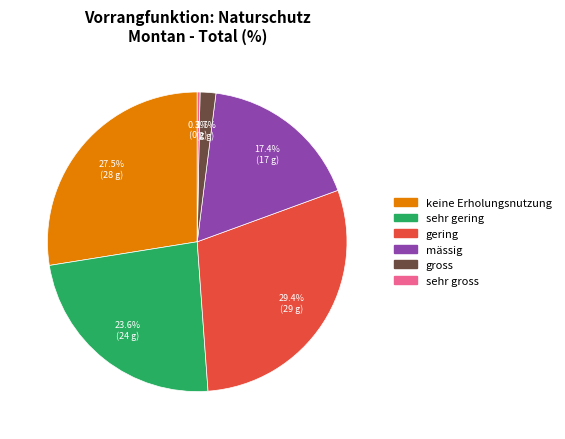

What percentage is the gross slice, to the nearest percent?

2%